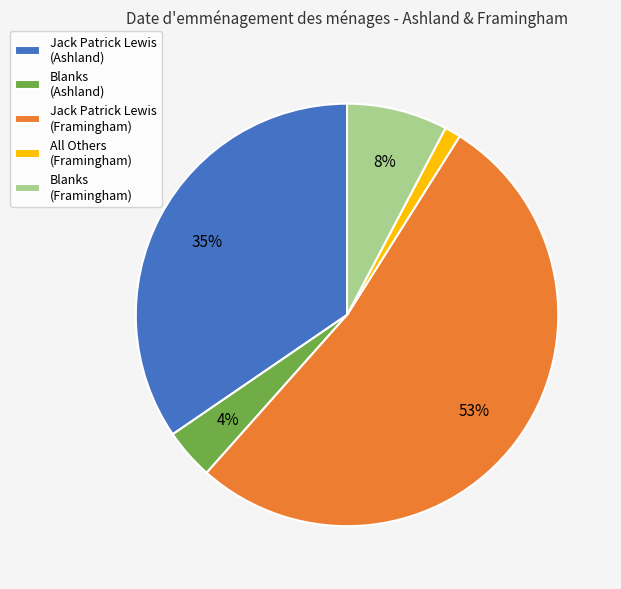

What is the smallest slice in the pie chart?

All Others (Framingham)